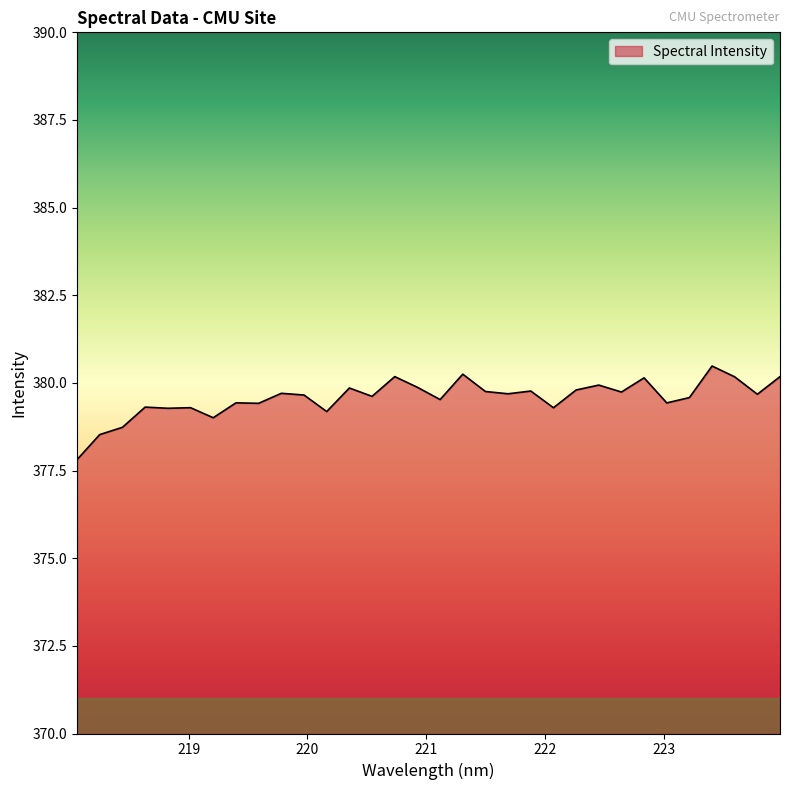

What is the difference between the maximum and minimum values?

2.7